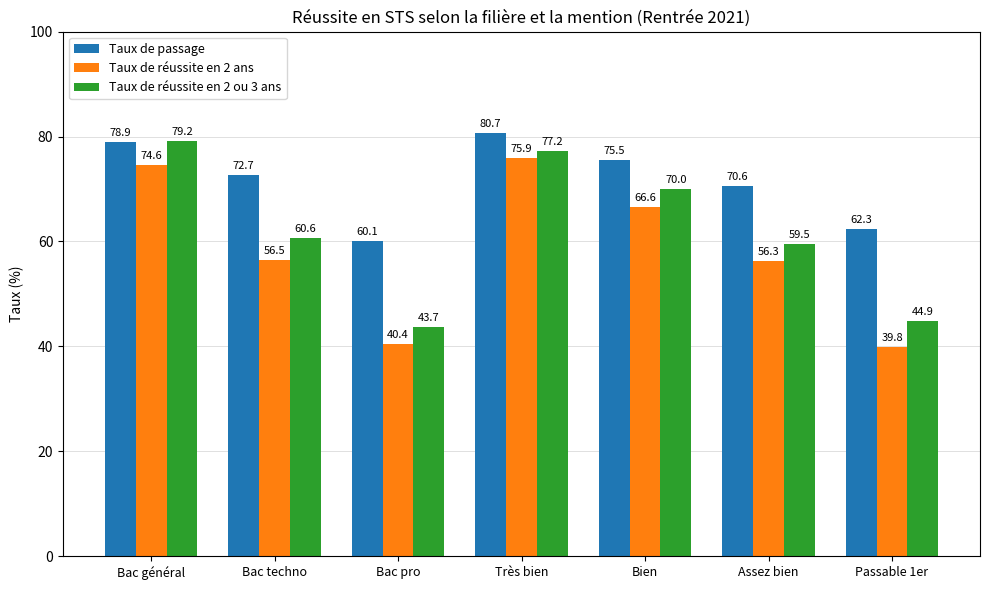

List the series in order of their overall mean, lowest first.

Taux de réussite en 2 ans, Taux de réussite en 2 ou 3 ans, Taux de passage